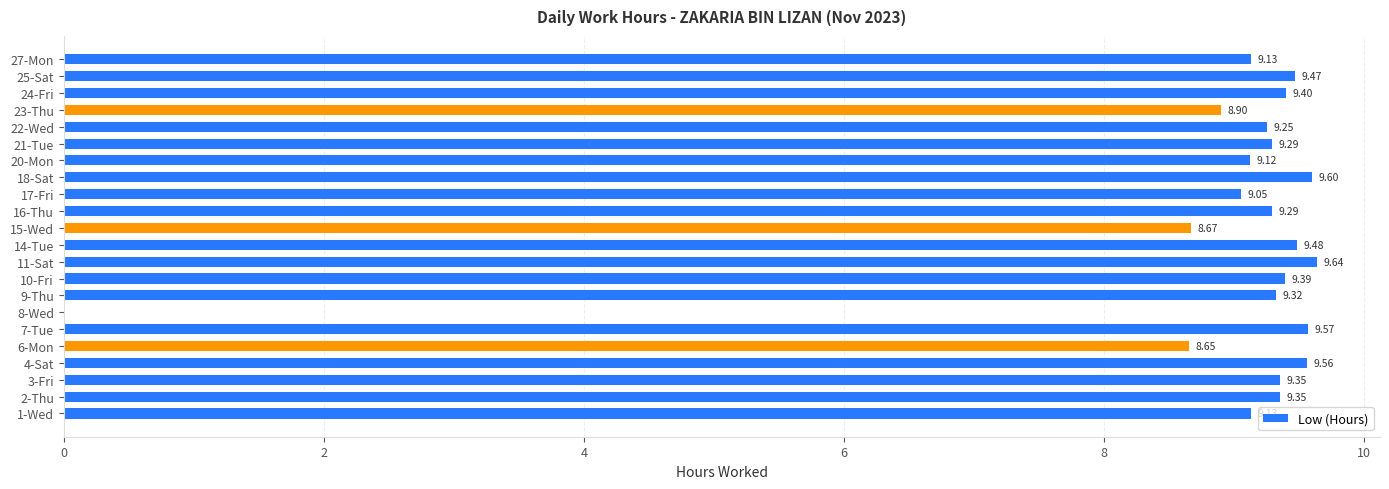

What is the sum of all values?

194.6